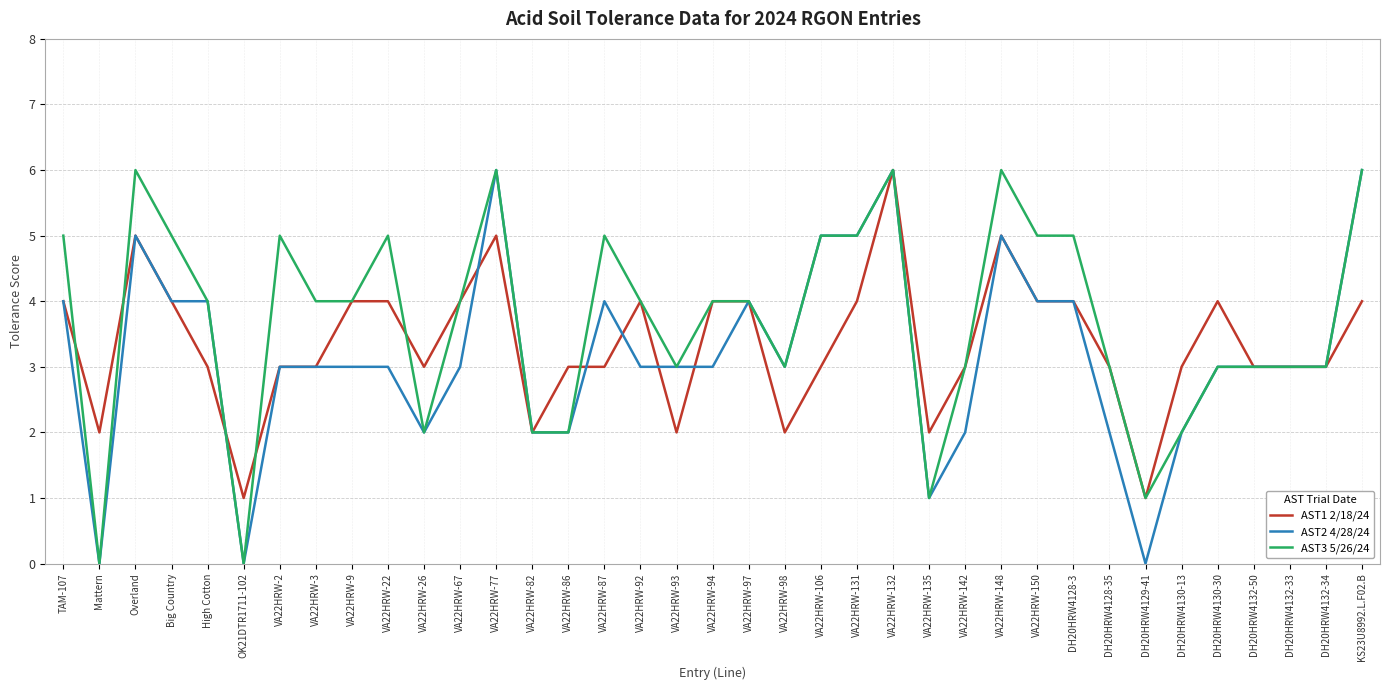

Reading left to right, list all the values displayed in this chart.

AST1 2/18/24: 4	2	5	4	3	1	3	3	4	4	3	4	5	2	3	3	4	2	4	4	2	3	4	6	2	3	5	4	4	3	1	3	4	3	3	3	4
AST2 4/28/24: 4	0	5	4	4	0	3	3	3	3	2	3	6	2	2	4	3	3	3	4	3	5	5	6	1	2	5	4	4	2	0	2	3	3	3	3	6
AST3 5/26/24: 5	0	6	5	4	0	5	4	4	5	2	4	6	2	2	5	4	3	4	4	3	5	5	6	1	3	6	5	5	3	1	2	3	3	3	3	6